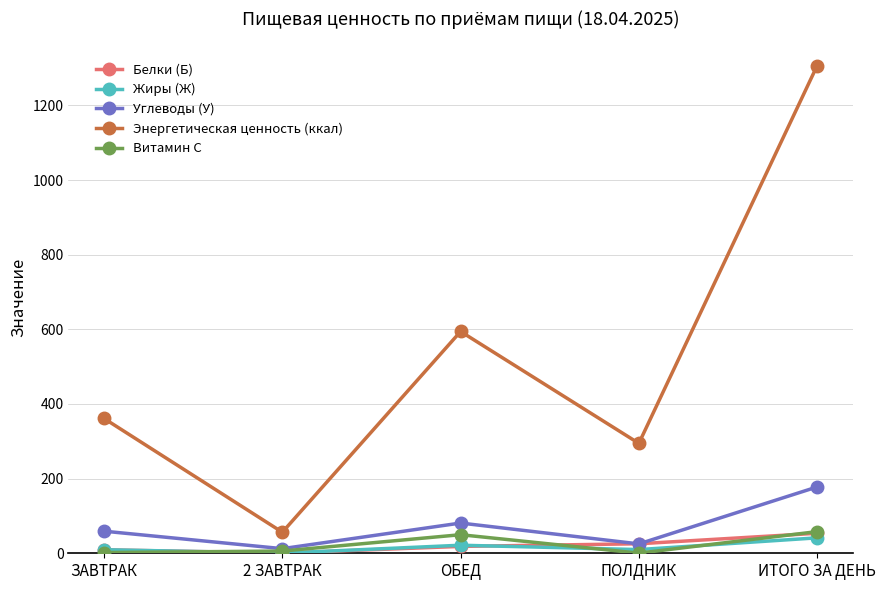

At which category is the sum across all series the highest?

ИТОГО ЗА ДЕНЬ